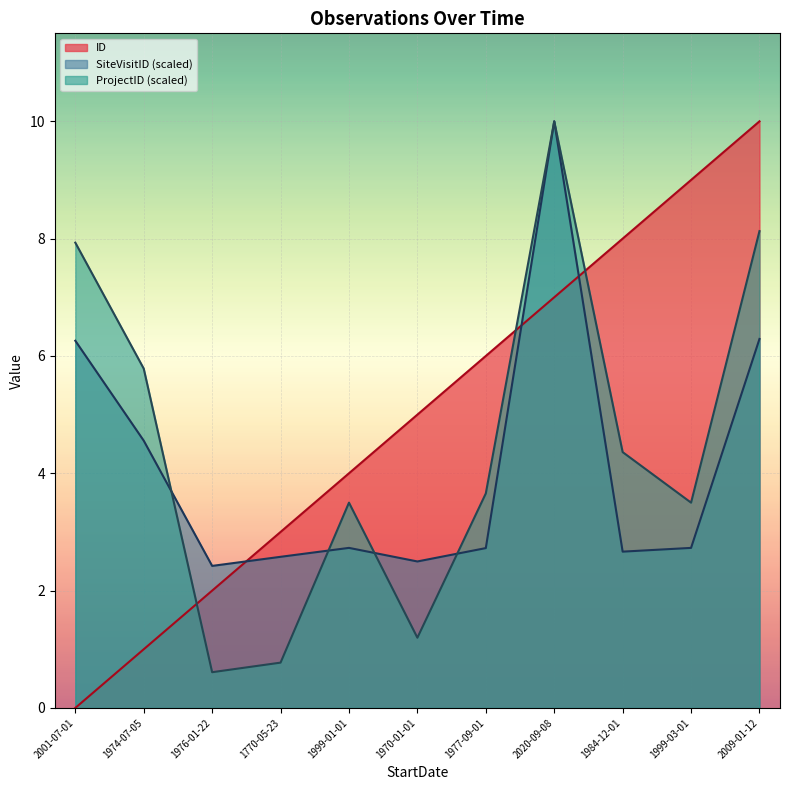

What is the difference between the maximum and minimum values in the SiteVisitID series?

7.6